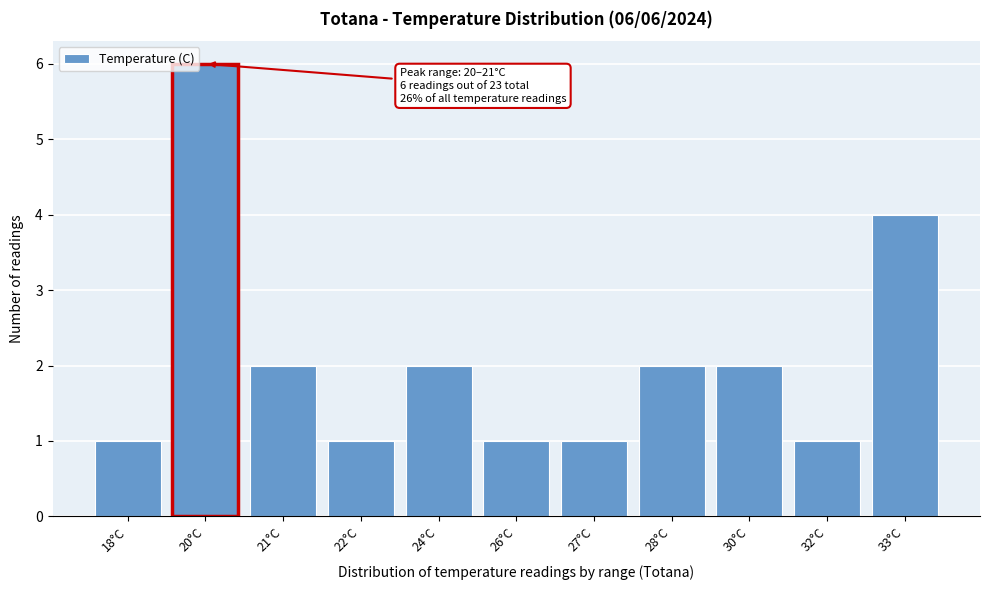

Reading left to right, extract all data points from this chart.

18°C=1	20°C=6	21°C=2	22°C=1	24°C=2	26°C=1	27°C=1	28°C=2	30°C=2	32°C=1	33°C=4